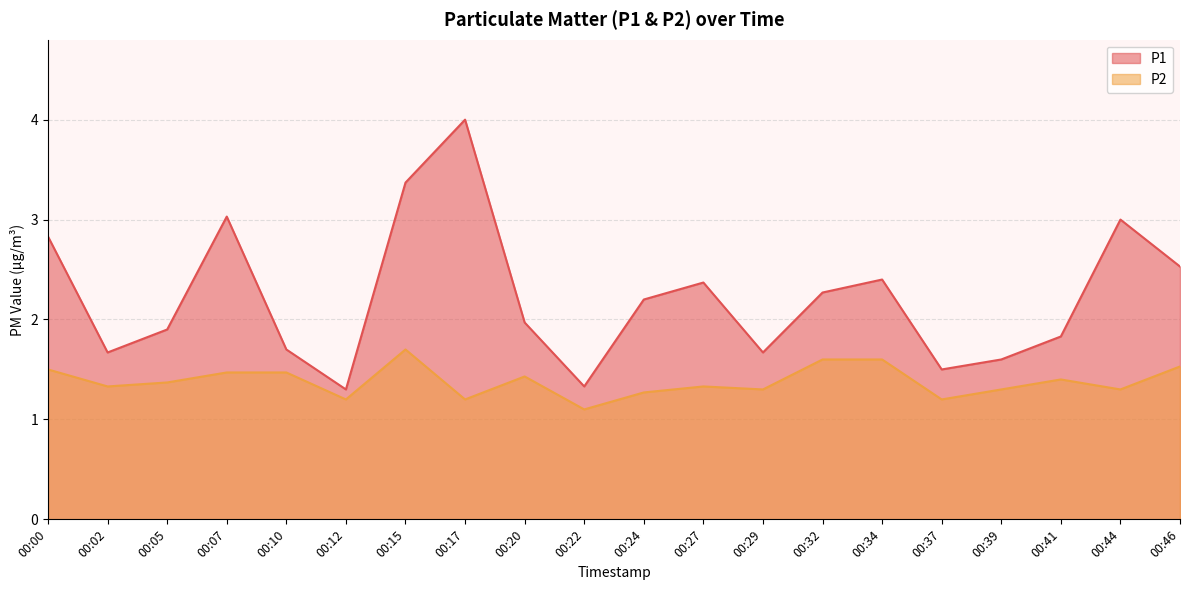

List the series in order of their overall mean, highest first.

P1, P2